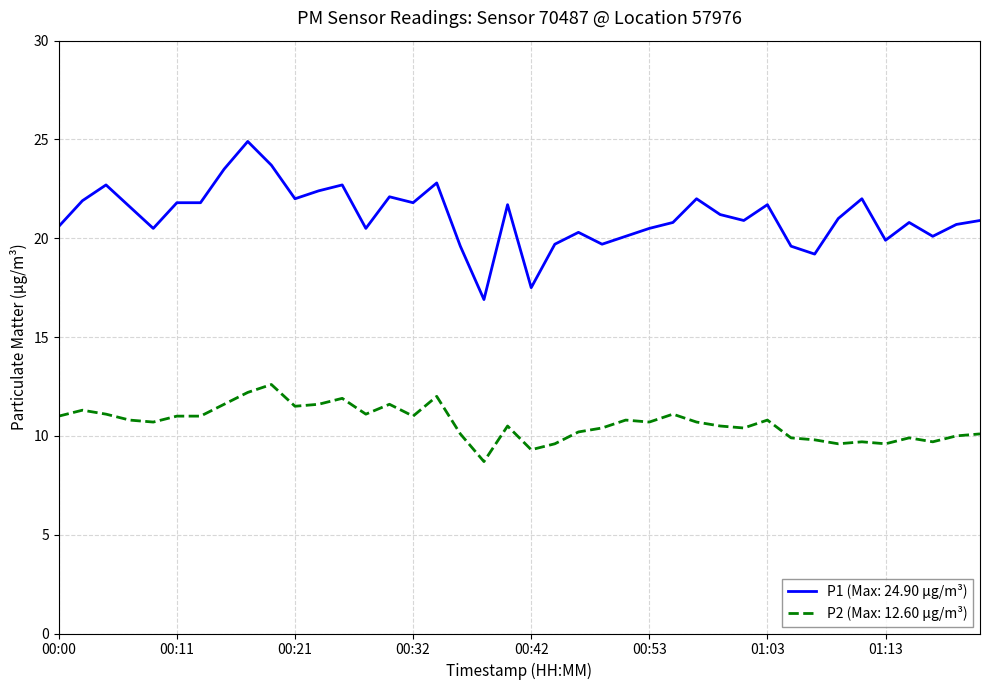

What is the difference between the maximum and minimum values in the P1 (Max: 24.90 μg/m³) series?

8.0